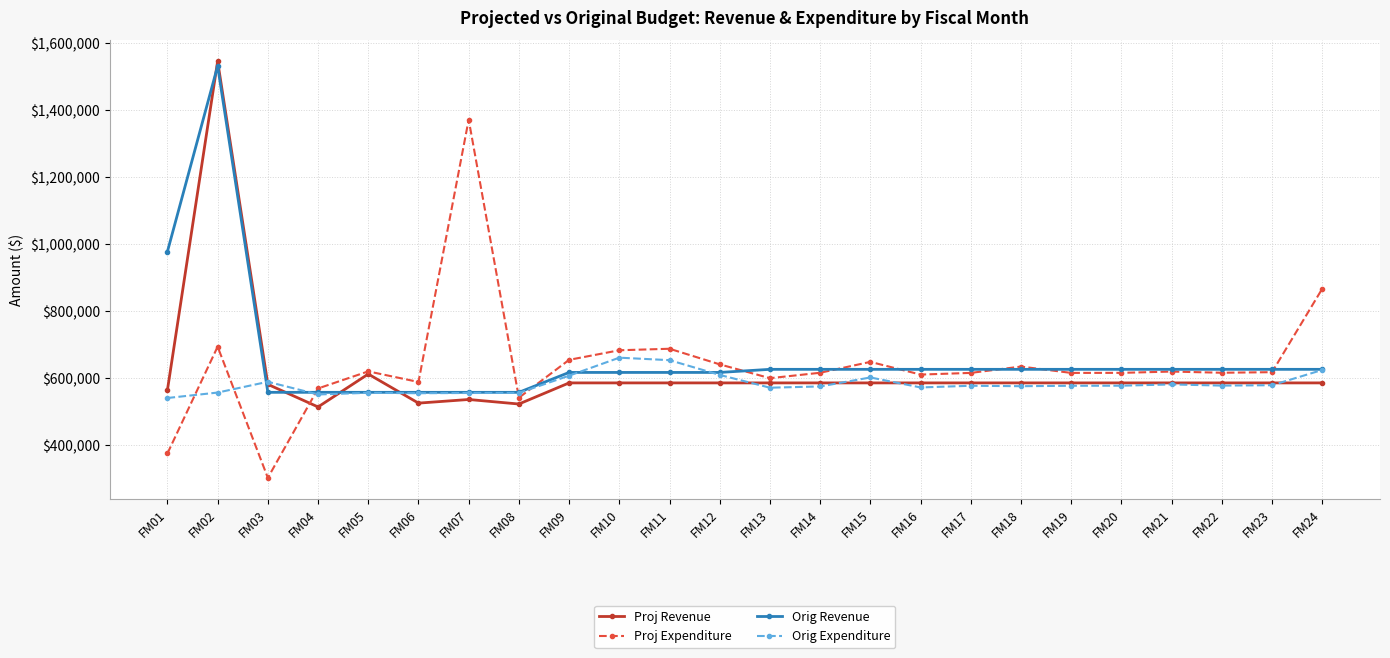

At which label does Proj Revenue first exceed 585695?

FM02